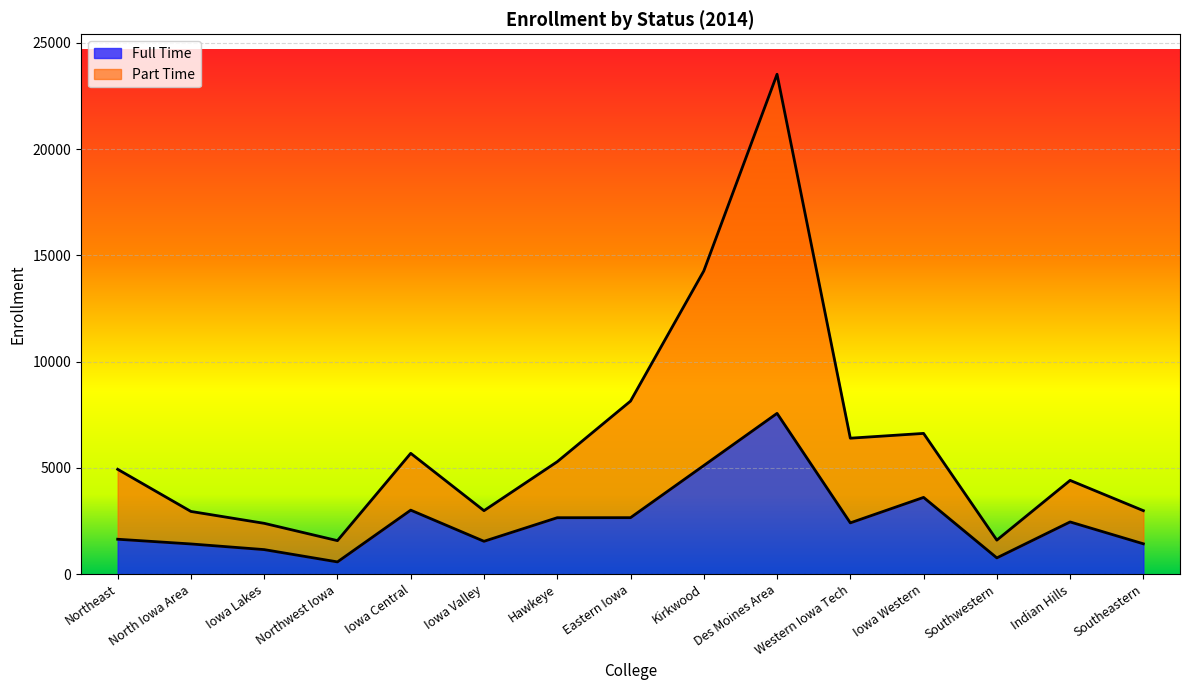

List the series in order of their overall mean, lowest first.

Full Time, Part Time